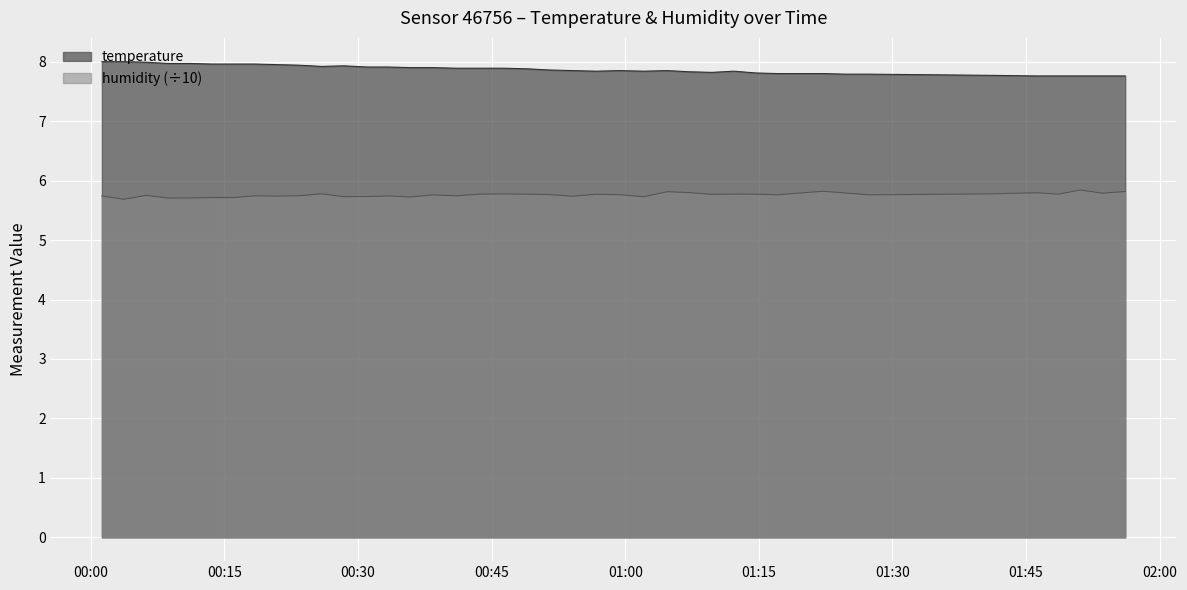

What is the sum of all humidity values?

230.4